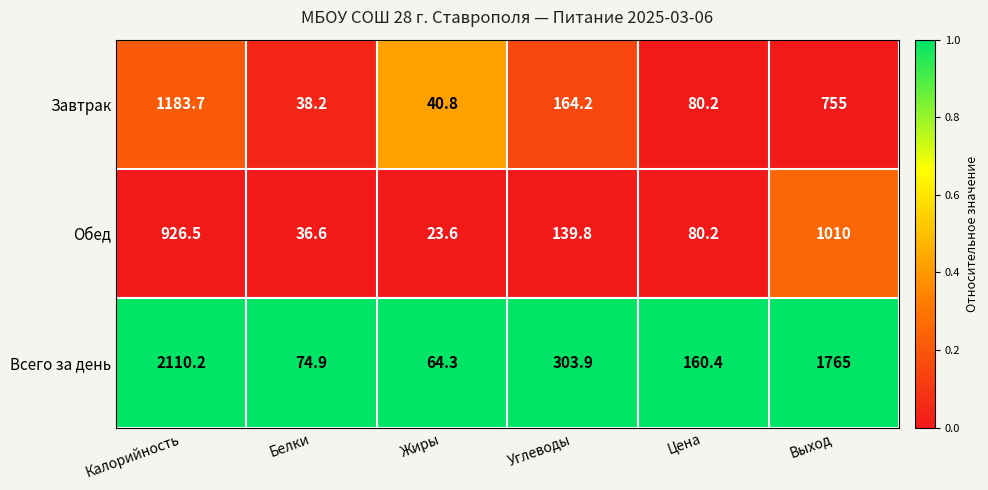

Reading right to left, transcribe all the data shown in this chart.

Завтрак: Выход=755.0	Цена=80.2	Углеводы=164.2	Жиры=40.8	Белки=38.2	Калорийность=1183.7
Обед: Выход=1010.0	Цена=80.2	Углеводы=139.8	Жиры=23.6	Белки=36.6	Калорийность=926.5
Всего за день: Выход=1765.0	Цена=160.4	Углеводы=303.9	Жиры=64.3	Белки=74.9	Калорийность=2110.2